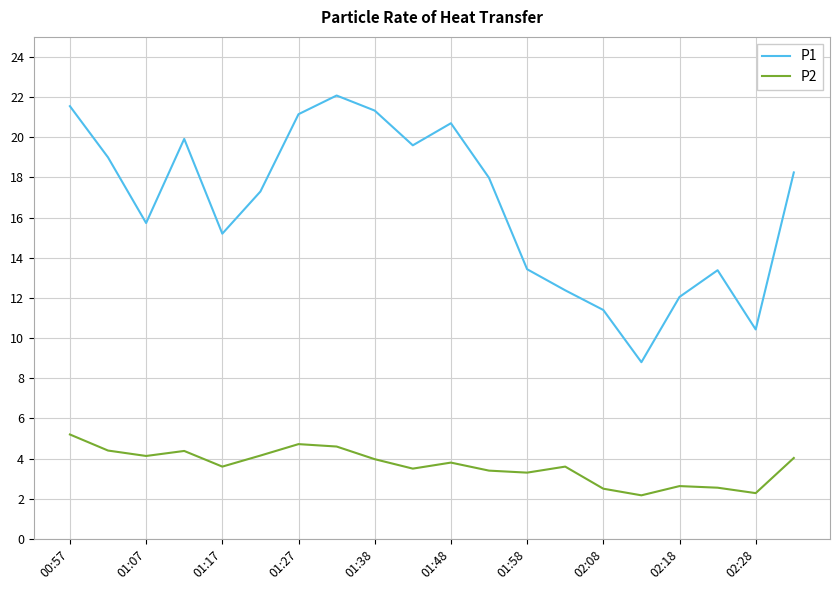

In P2, how many points are higher than both neighbors (excluding endpoints)?

5